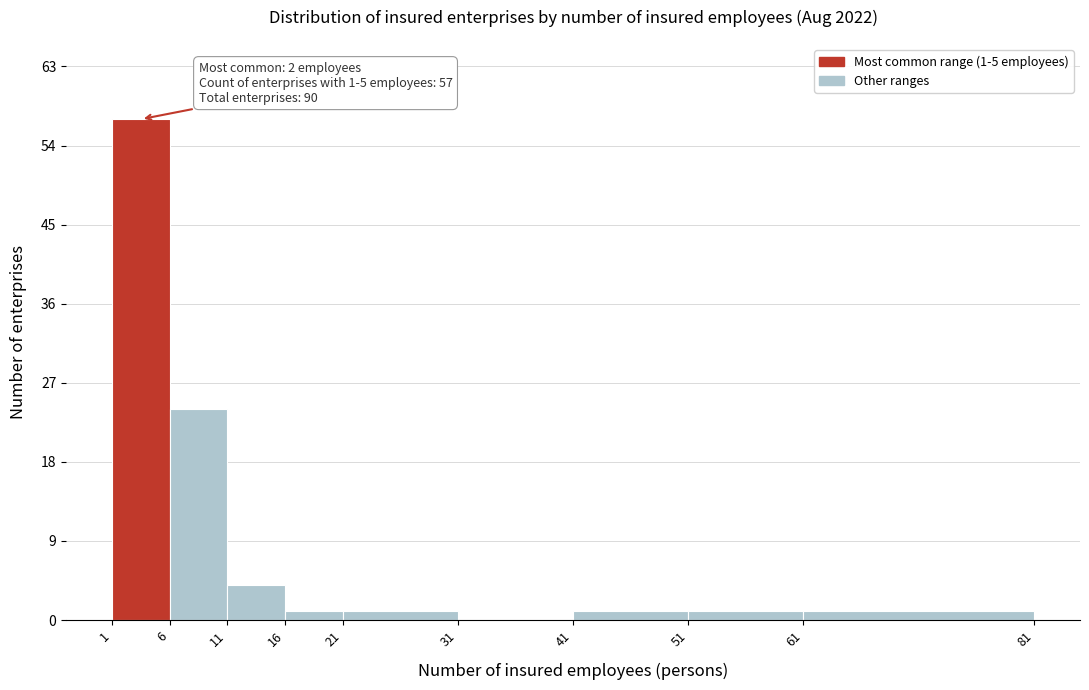

Which range on the x-axis has the tallest bar?

1 to 6